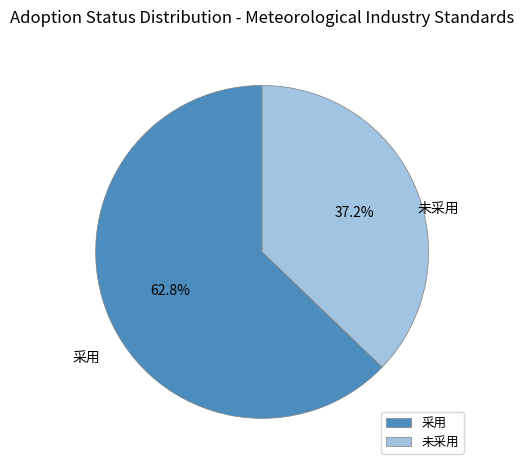

How many segments does this pie chart have?

2